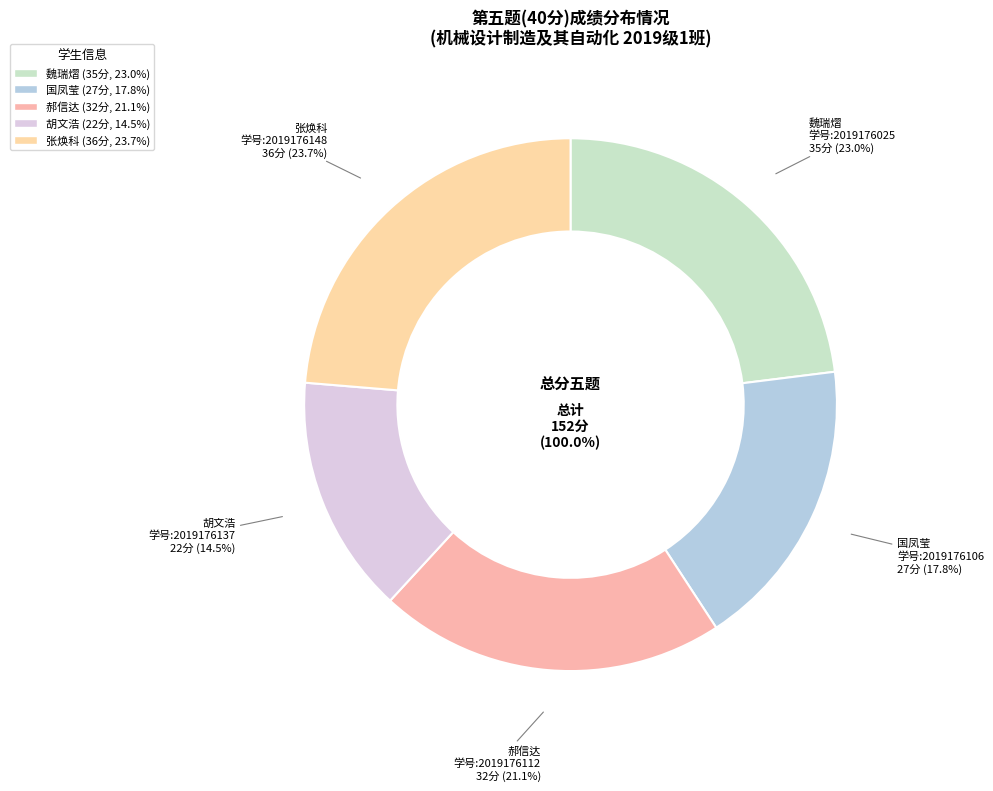

What is the ratio of the value at 2019176112 to the value at 2019176148?

0.9